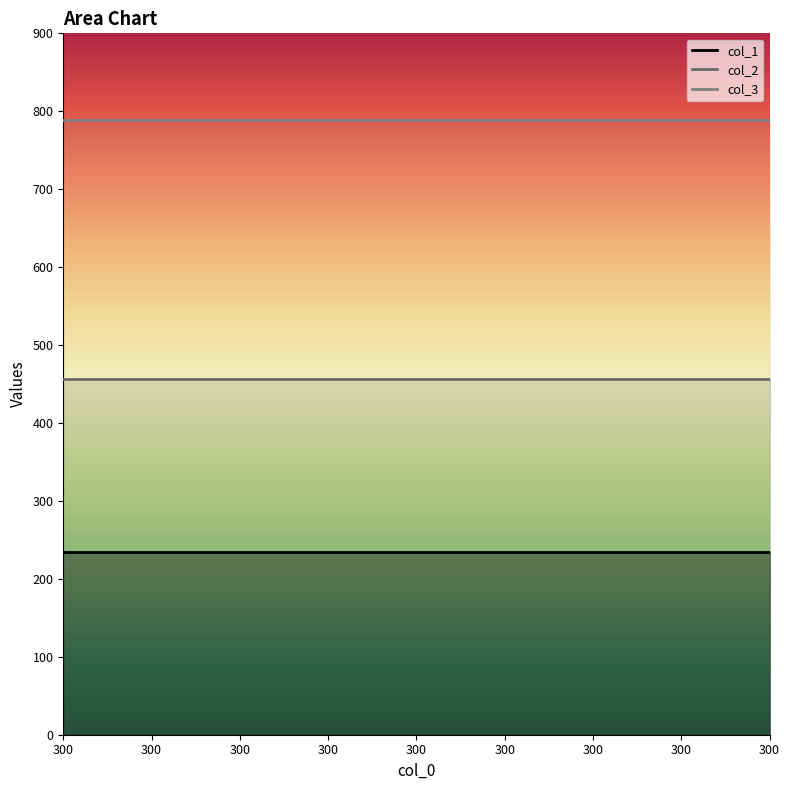

How many lines are shown in the chart?

3